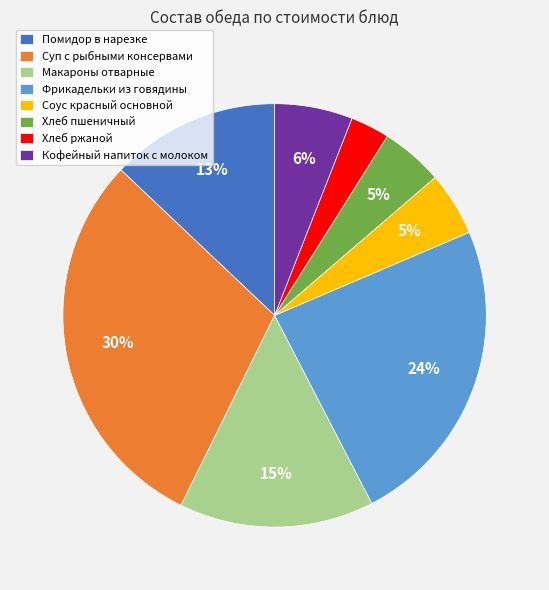

Does Макароны отварные represent more than half of the total?

No